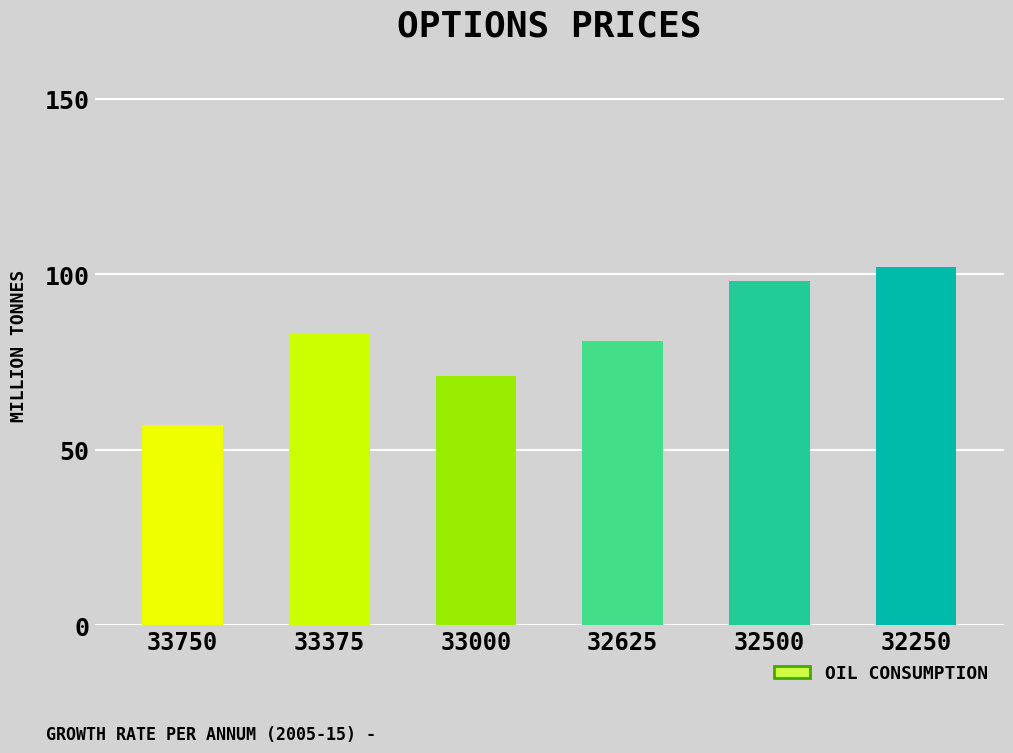

The chart shows a value of 81 at 32625. True or false?

True